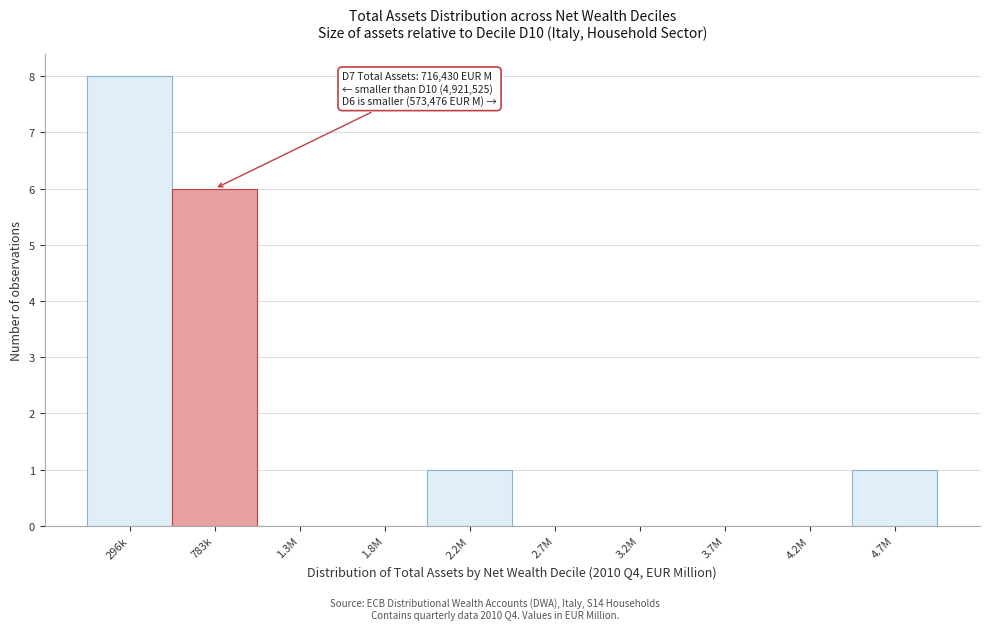

Reading left to right, extract all data points from this chart.

296k=8	783k=6	1.3M=0	1.8M=0	2.2M=1	2.7M=0	3.2M=0	3.7M=0	4.2M=0	4.7M=1